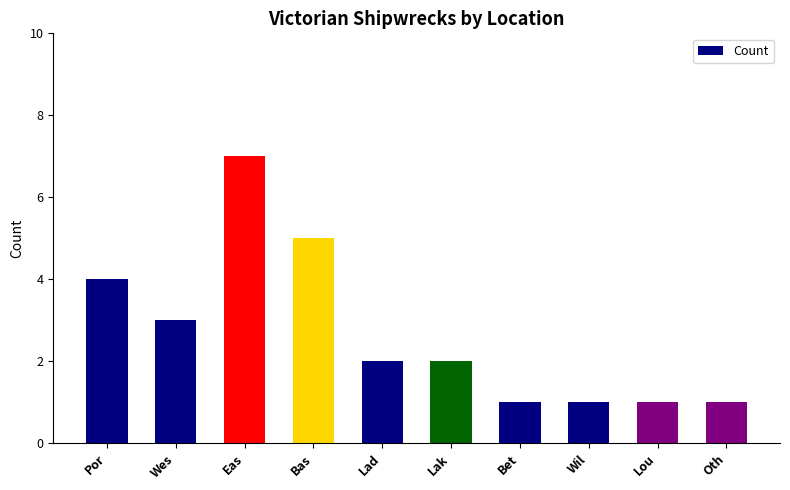

How many categories are shown in the chart?

10